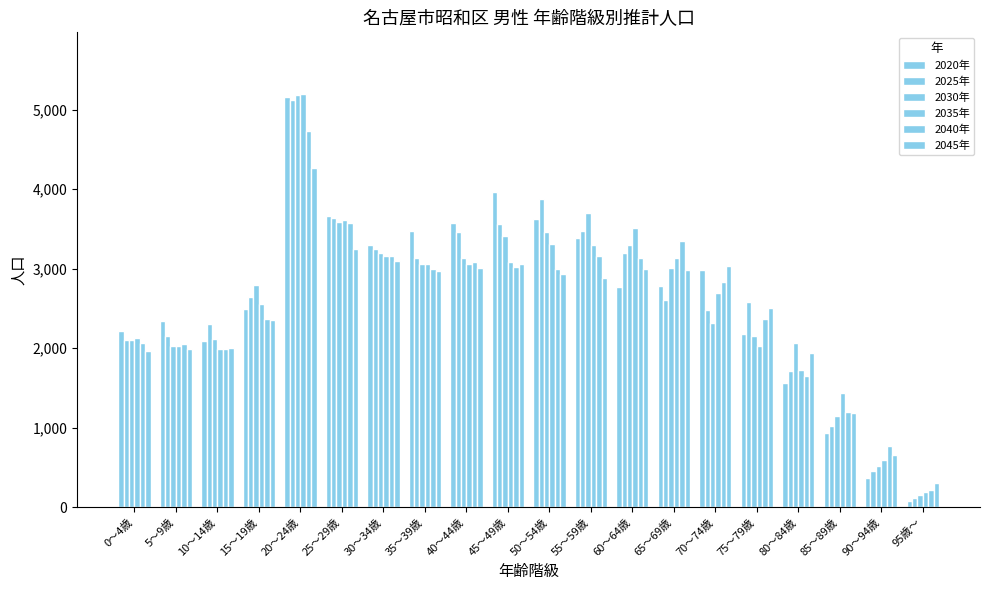

What position from the right is 55～59歳?

9